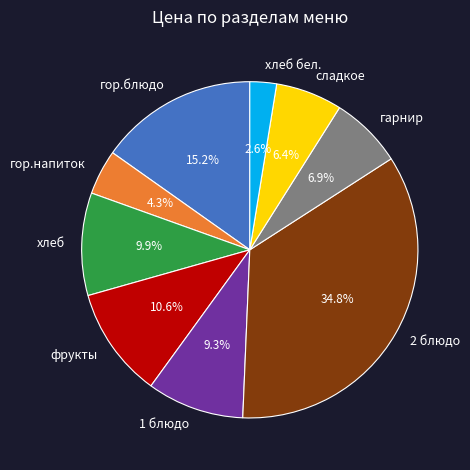

Combined, do сладкое and хлеб account for over 50%?

No